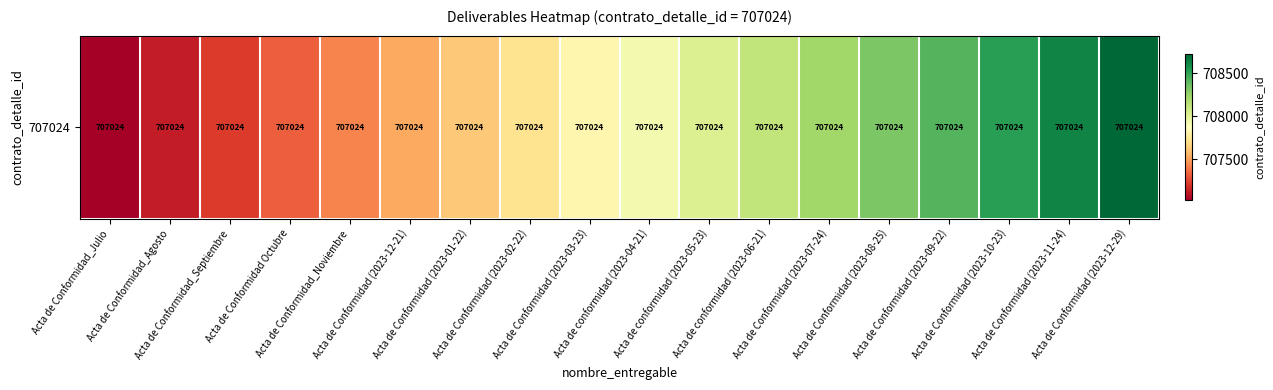

What is the difference between the maximum and minimum values?

1700